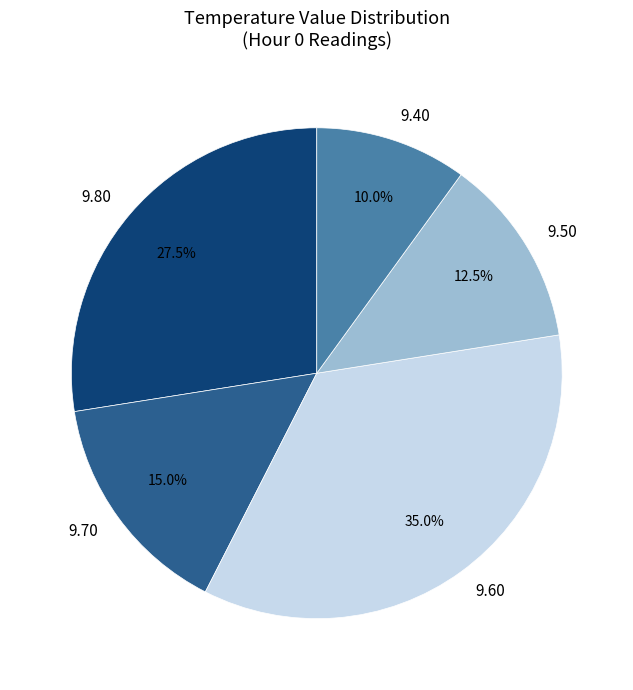

Which slice is the smallest?

9.40